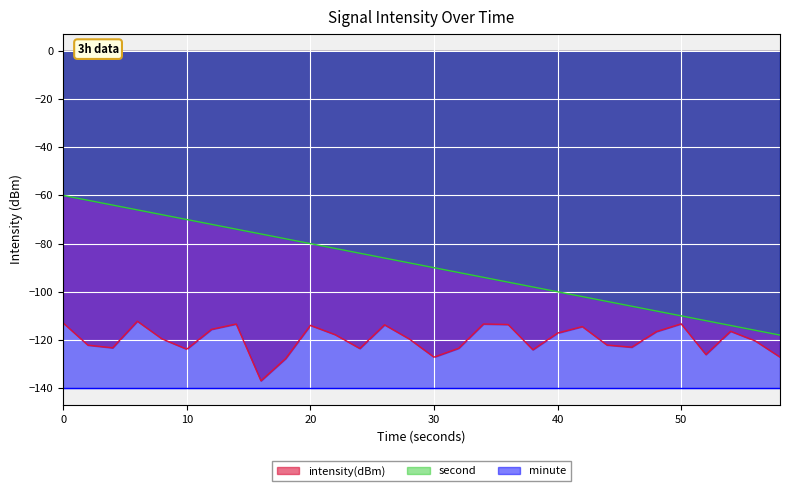

What value does the intensity(dBm) series have at 10?

-123.8